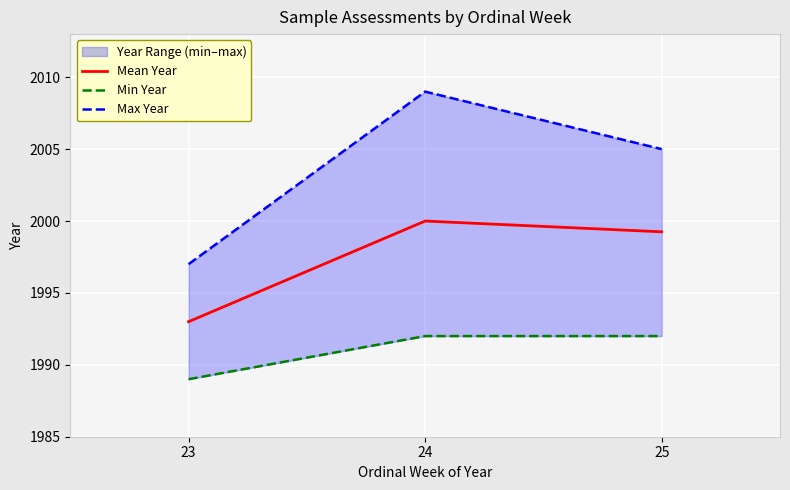

Between 25 and 23, which is larger?

25